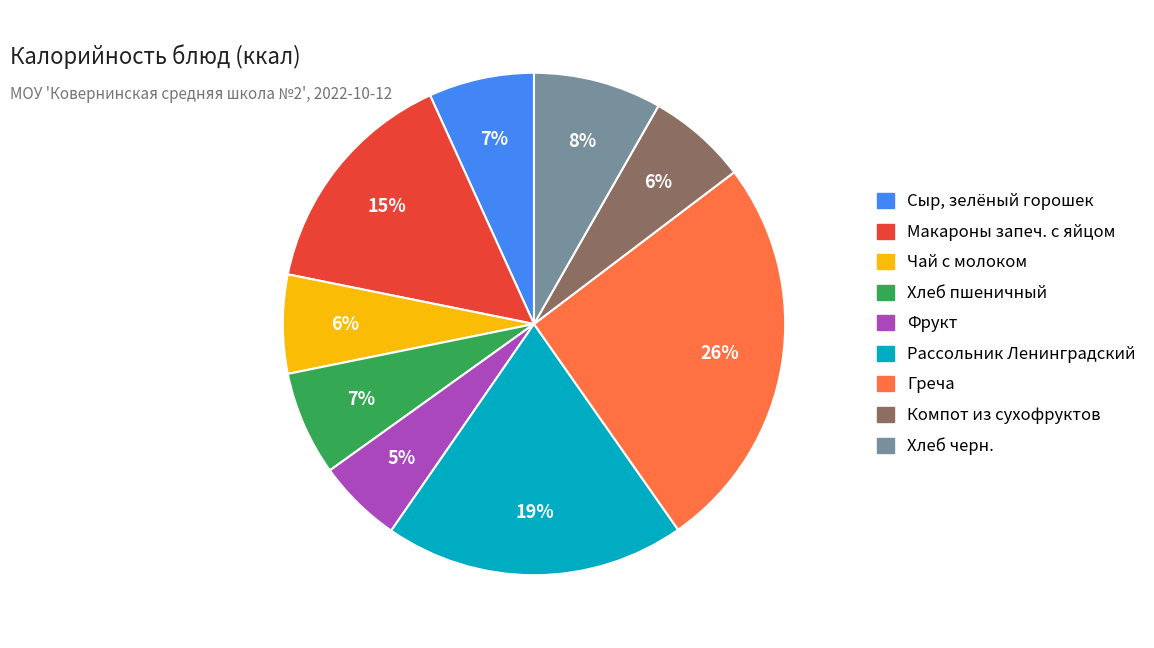

How many segments does this pie chart have?

9